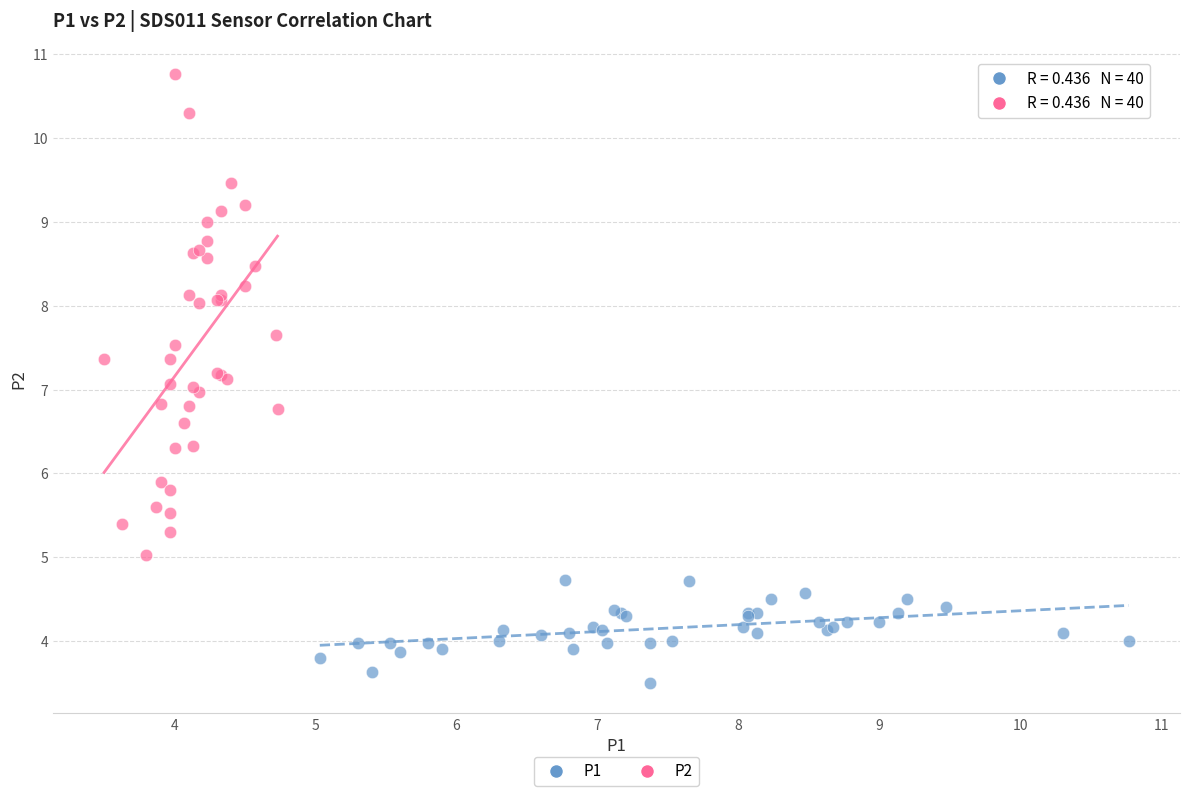

Which series has the widest spread of Y values?

P2